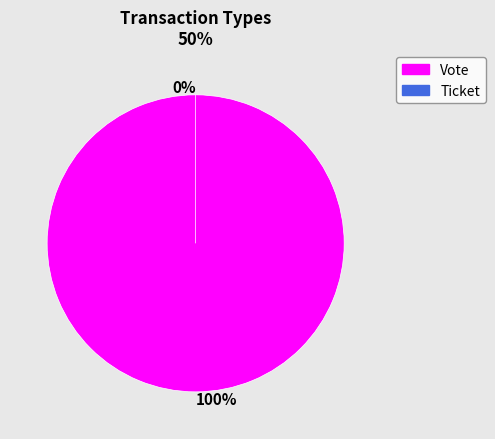

To the nearest percent, what is the difference between the Vote and Ticket slice percentages?

100%